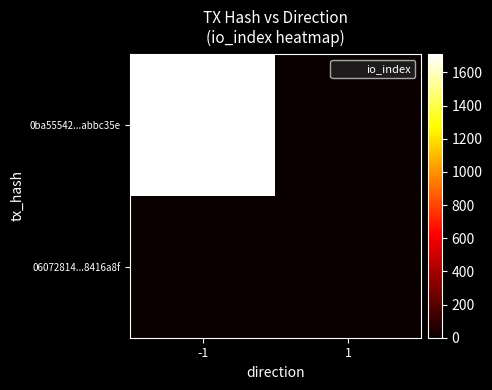

At which category does the chart reach its minimum across all series?

1